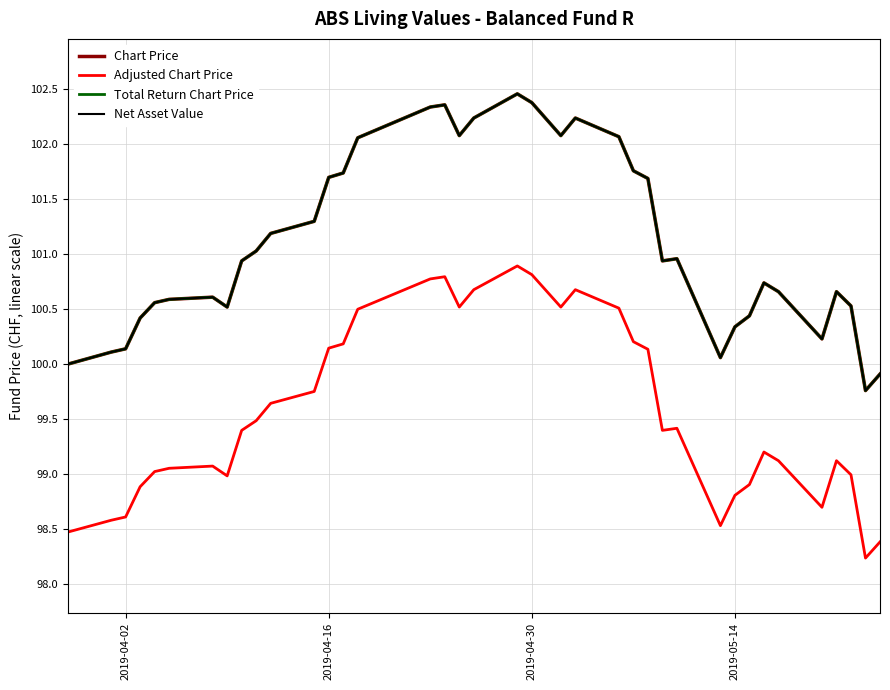

Does the chart have visible grid lines?

Yes